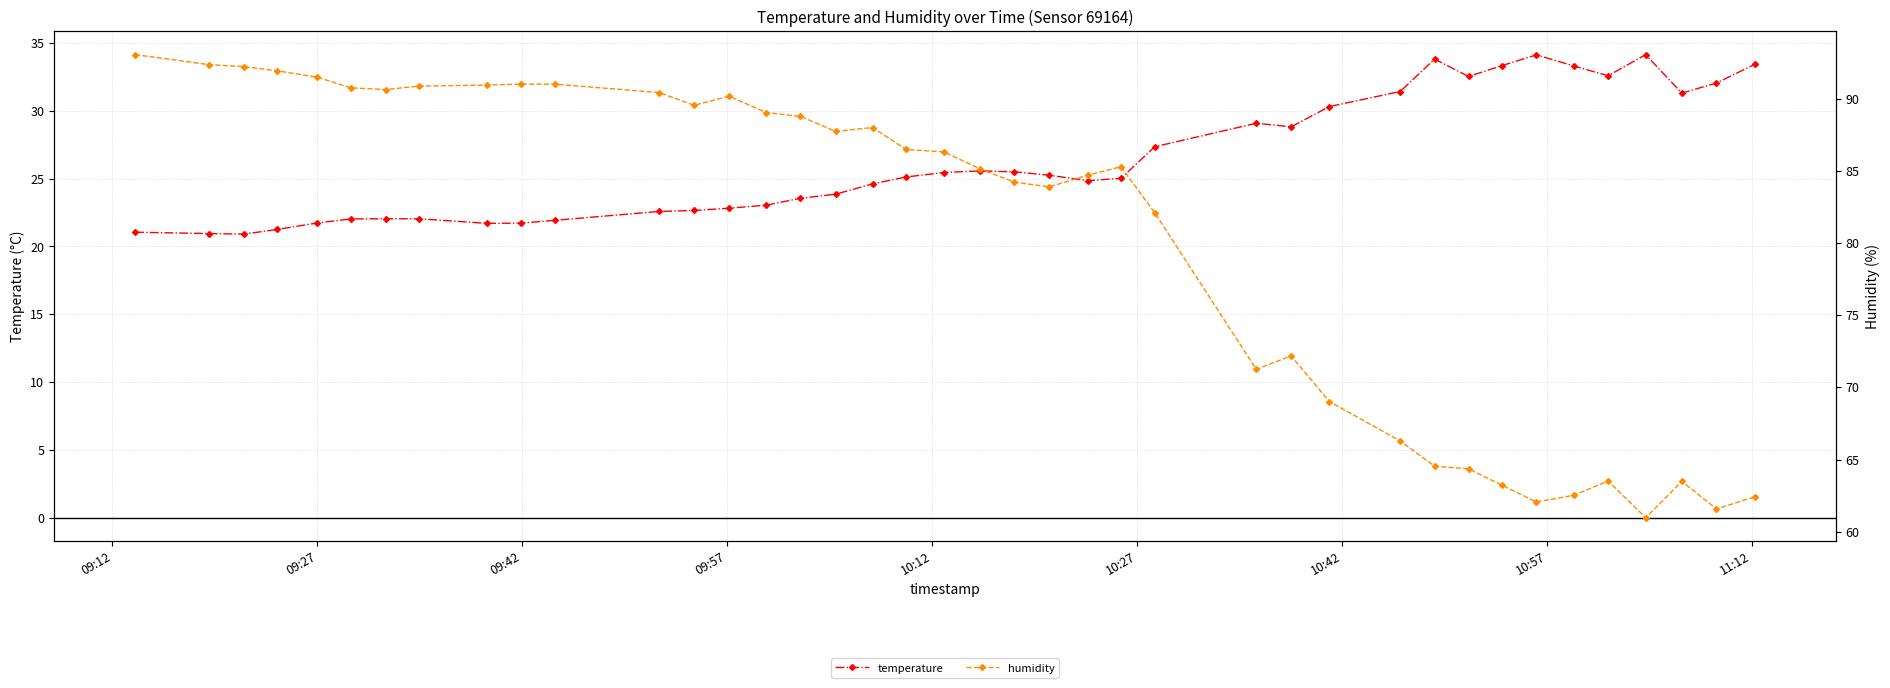

True or false: temperature has more than 0 points higher than both neighbors.

True